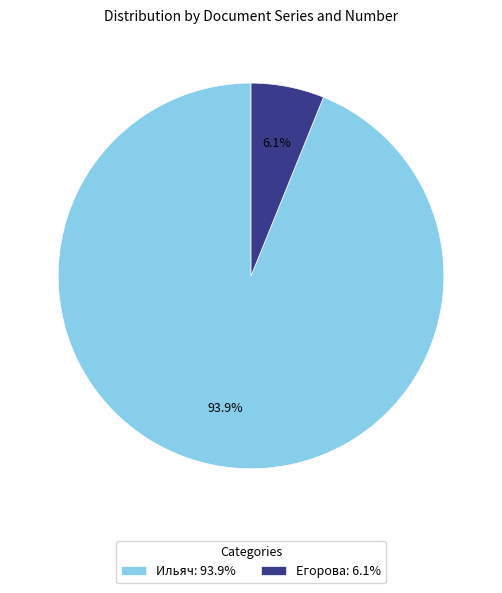

Is it true that Ильяч is 94% of the pie?

True